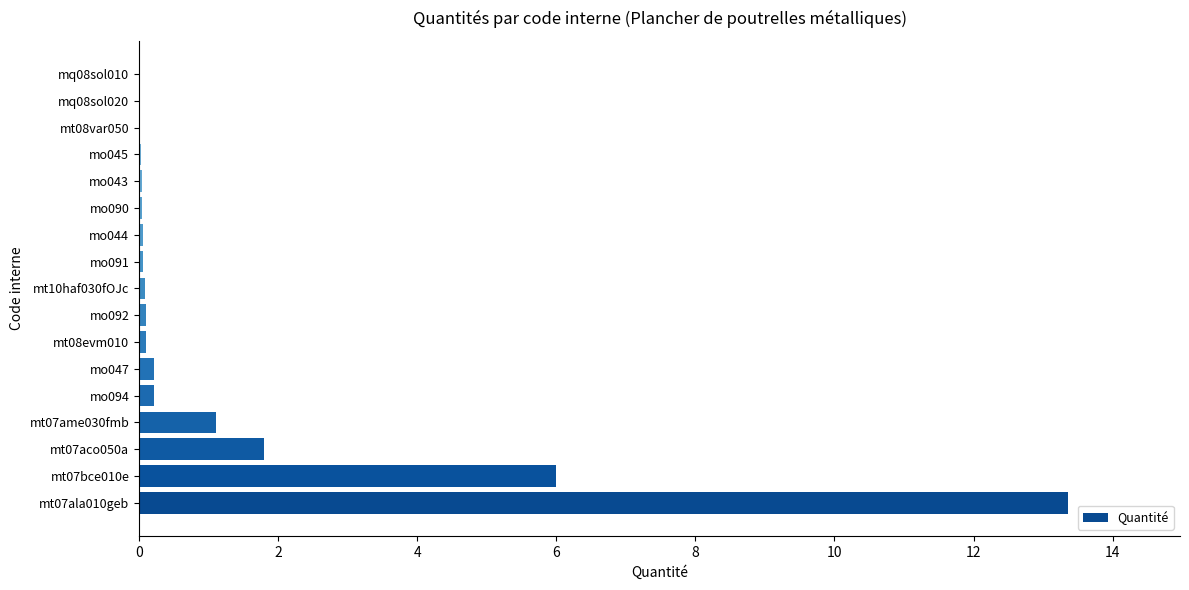

The value at mt08var050 is 0.0. True or false?

True